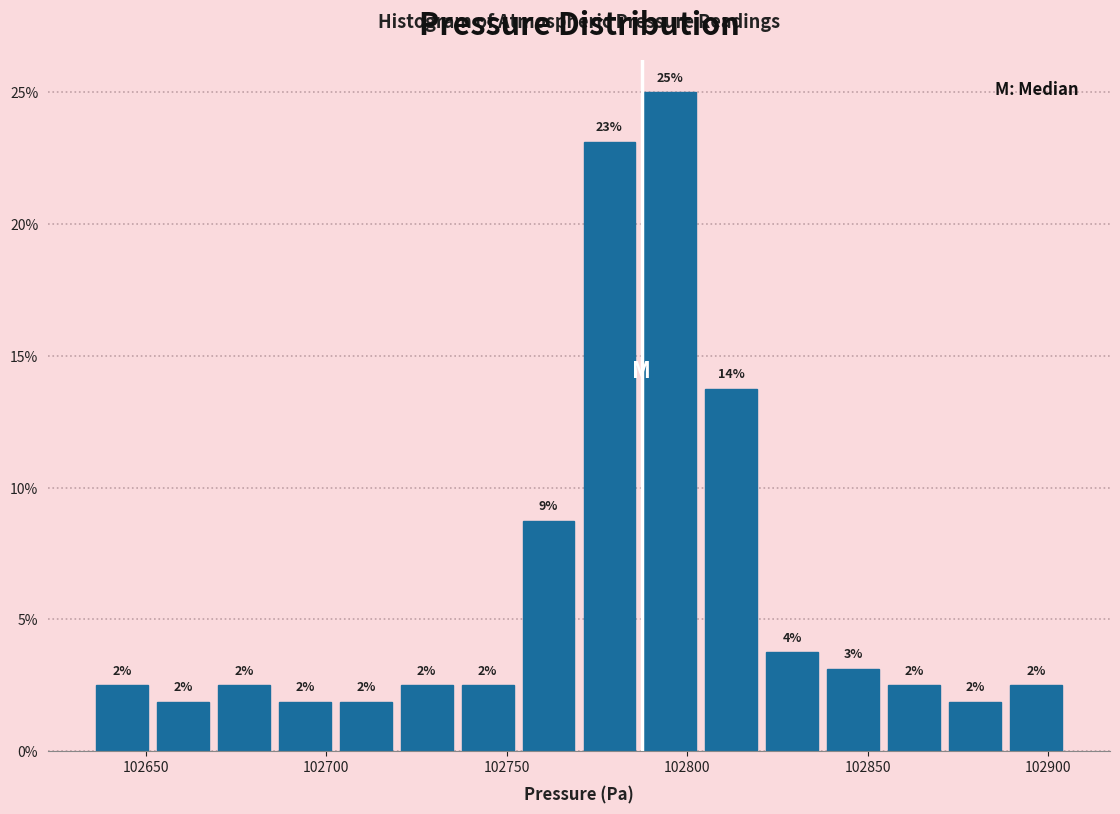

Around what value on the x-axis is the tallest bar? Give the approximate position of its centre, as read against the axis.

102795